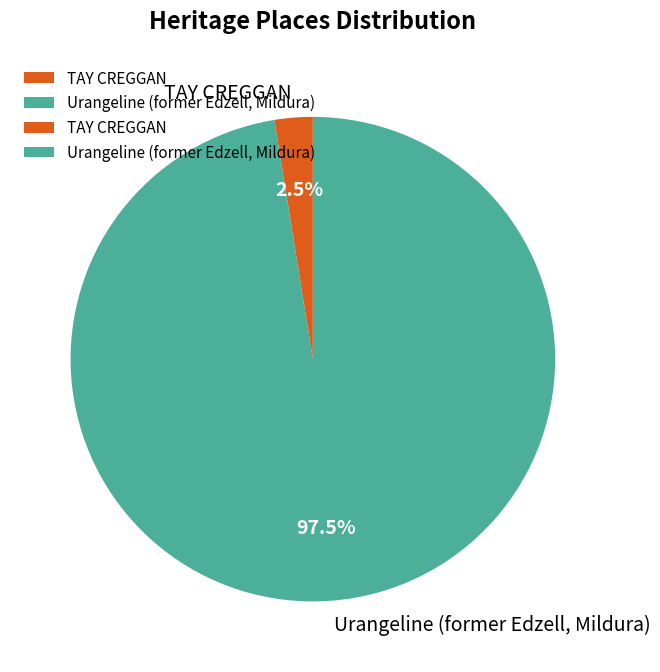

Is the sum of Urangeline (former Edzell, Mildura) and TAY CREGGAN greater than half?

Yes